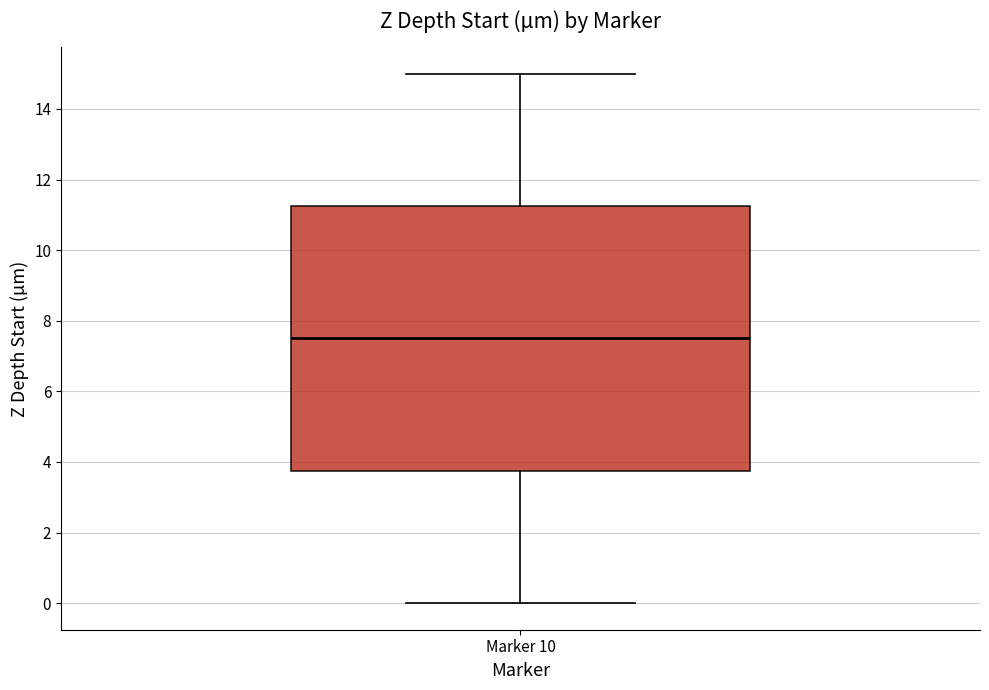

Transcribe this box plot: give where the median line is, the range the box spans, and where the two whiskers end, as read against the y-axis. The values are not printed on the chart, so give them approximately, as read against the axis.

median 7.6, box 3.8 to 11.2, whiskers 0.0 to 15.0